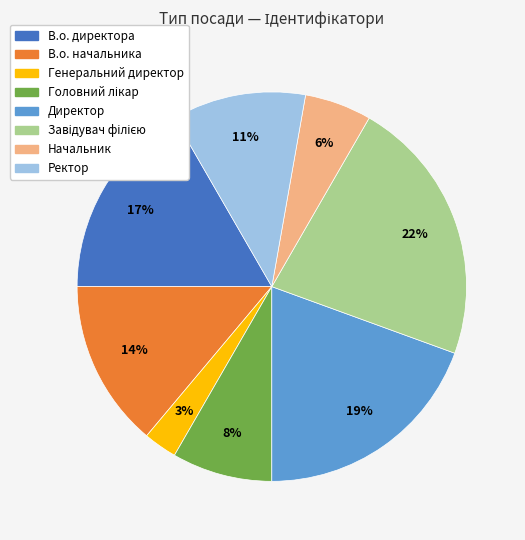

Is there a majority slice in this chart?

No